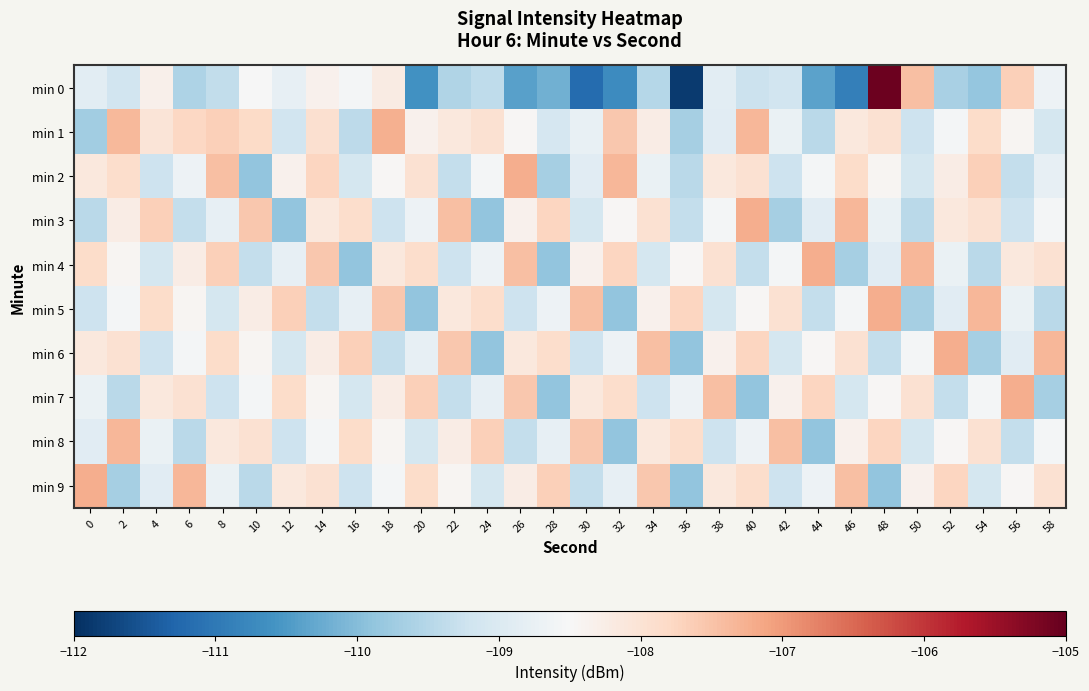

What is the total value across all series at 8?

-1084.0